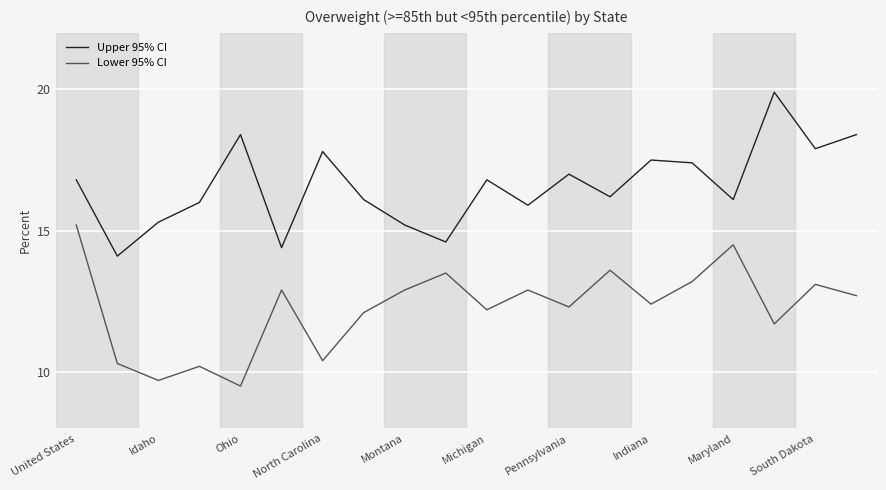

True or false: Upper 95% CI and Lower 95% CI intersect in this chart.

False